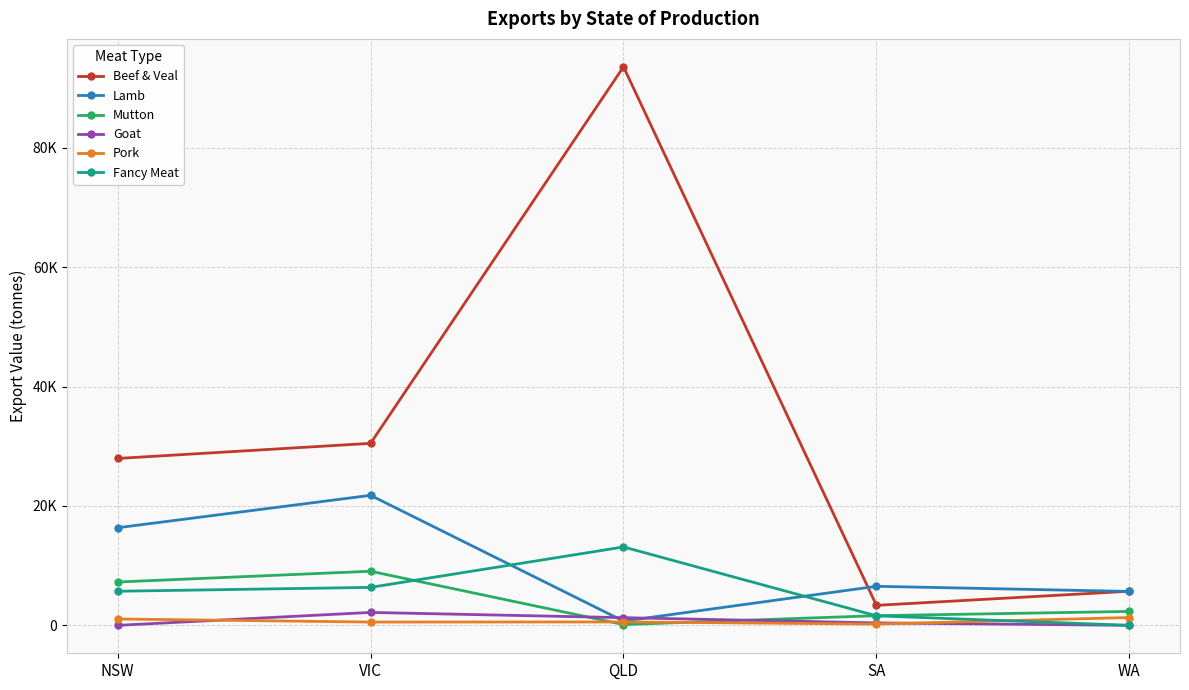

What are all the series names shown in the legend?

Beef & Veal, Lamb, Mutton, Goat, Pork, Fancy Meat